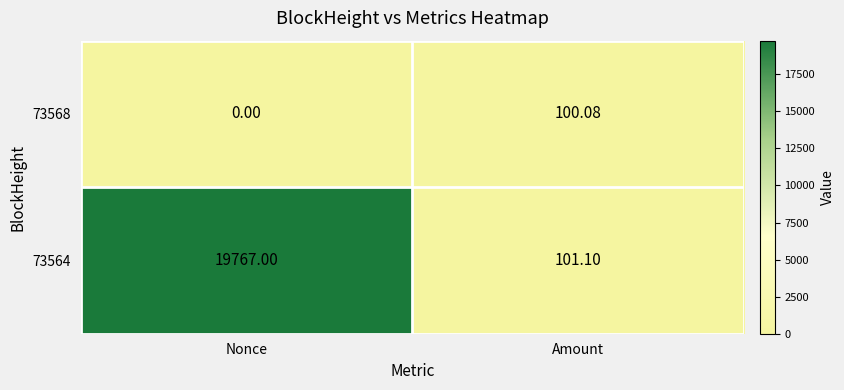

Where does the 73568 series first go above 100?

Amount